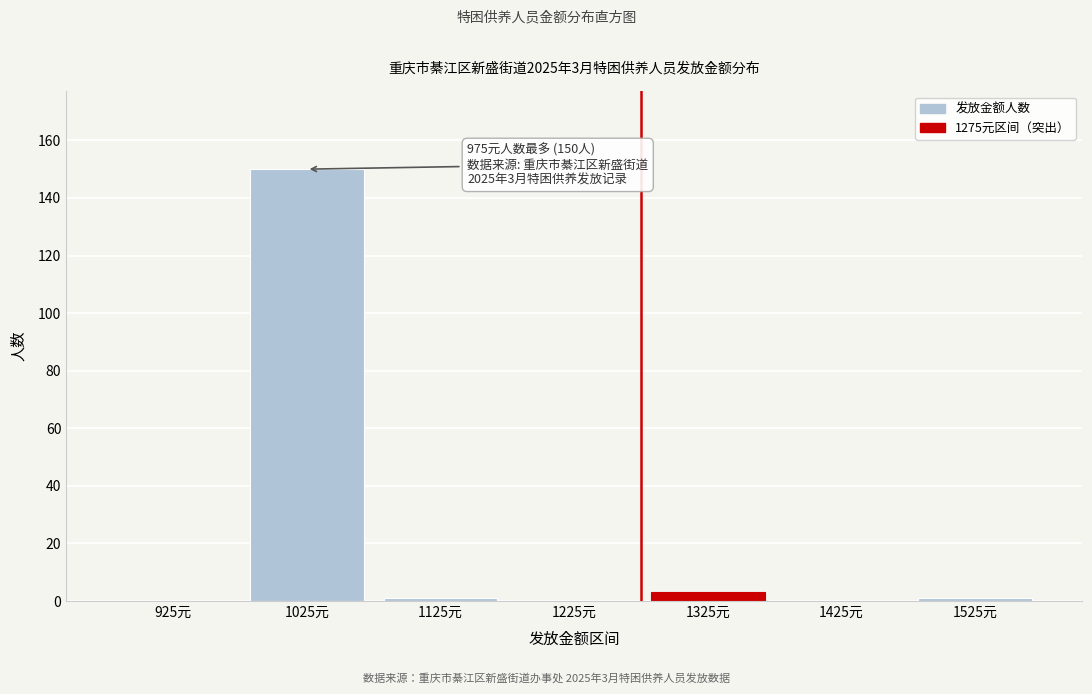

Over which range of the x-axis is the bar tallest?

975 to 1075